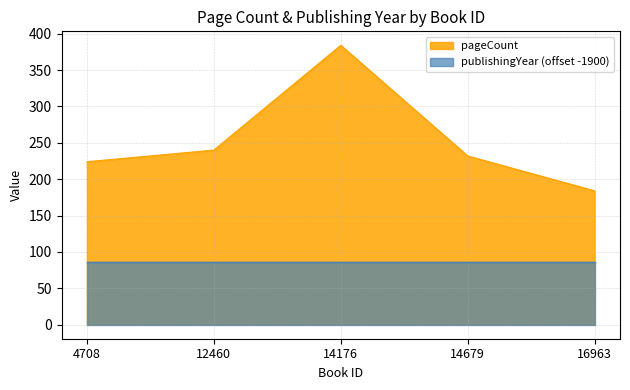

Rank the categories by value from highest to lowest.

14176, 12460, 14679, 4708, 16963